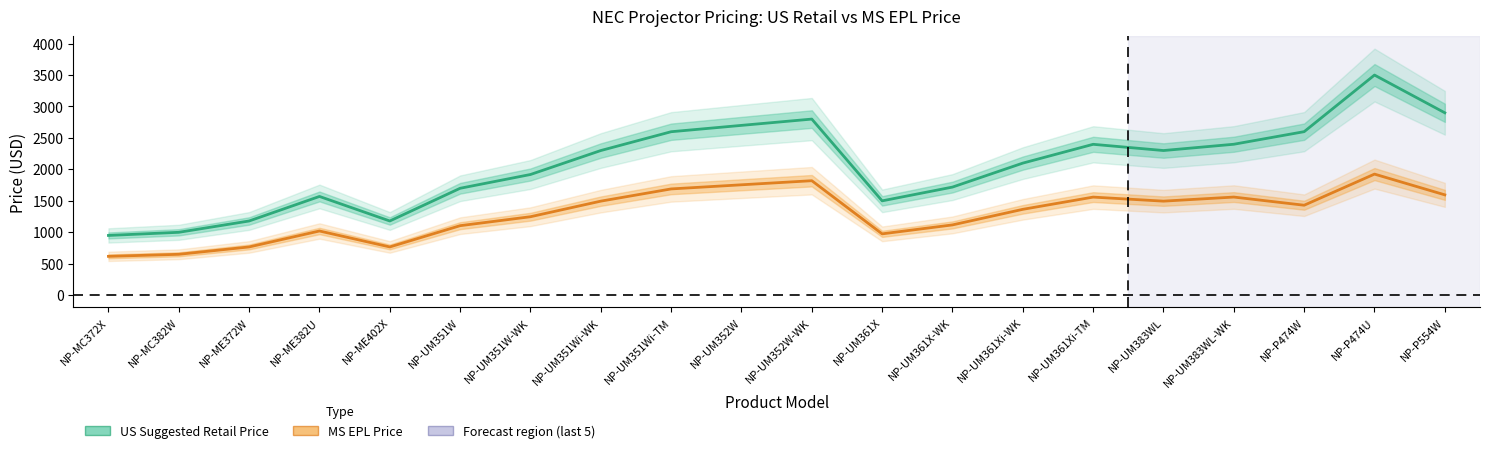

What is the value of the US Suggested Retail Price point at the 18th from the left?

2599.0